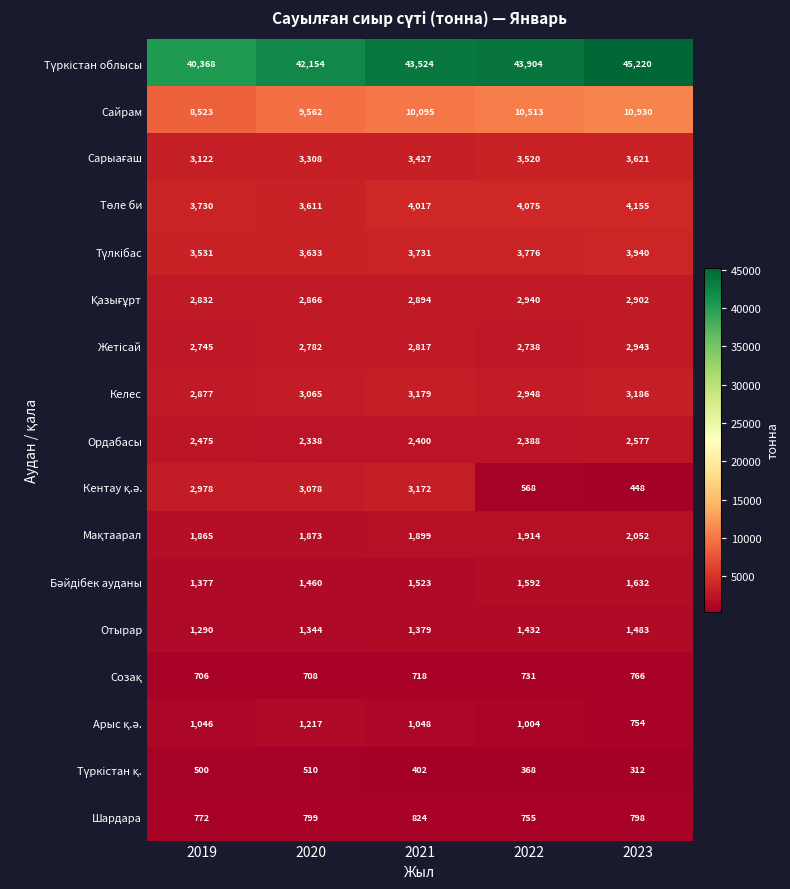

How many categories are shown in the chart?

5